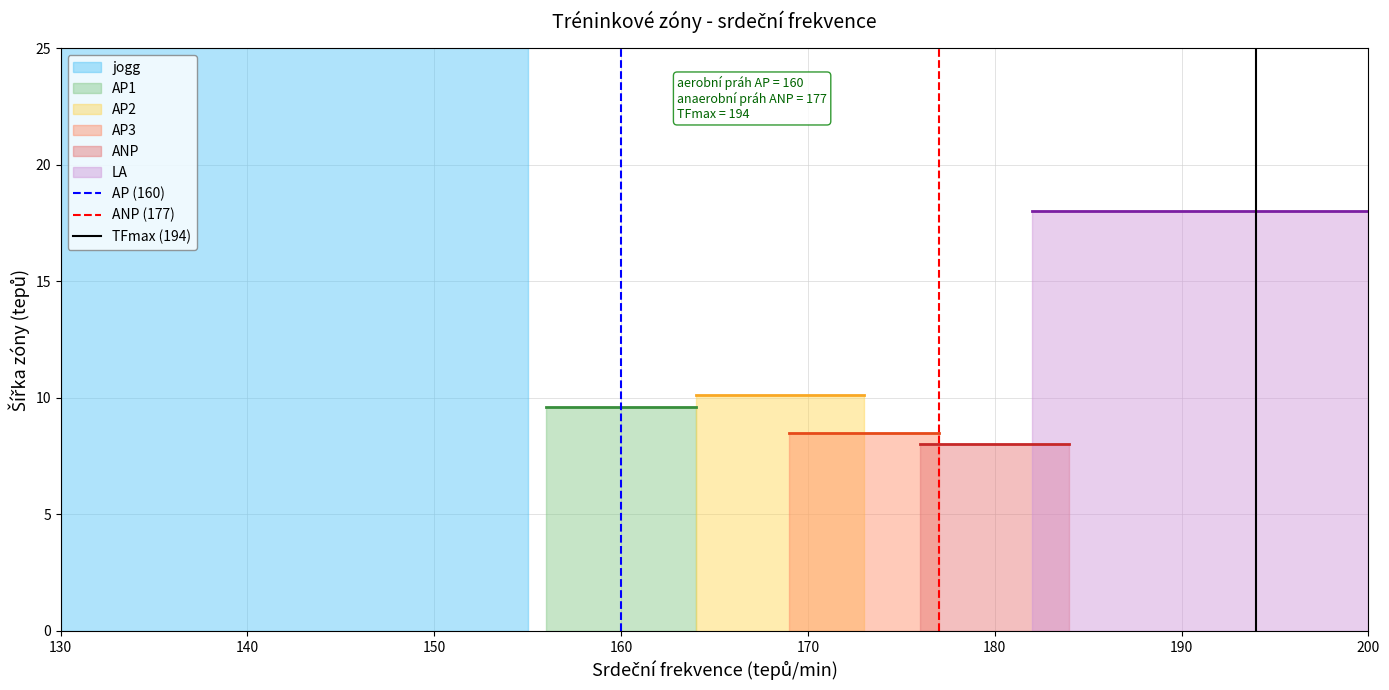

The AP (160) series shows 1 at 160. True or false?

False